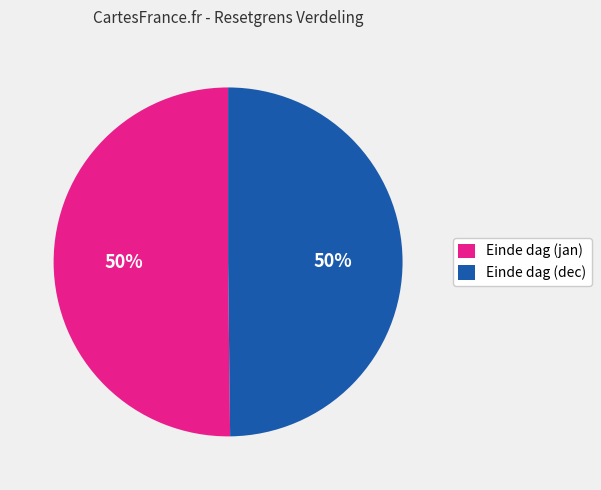

The Einde dag (jan) slice represents 59% of the pie. True or false?

False